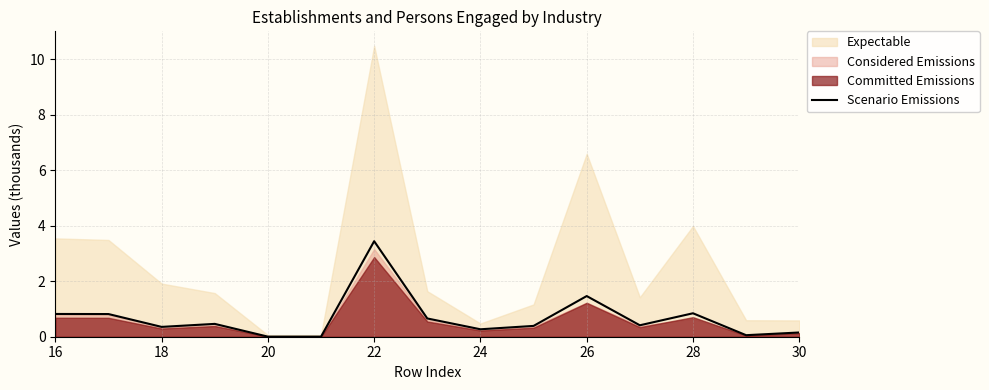

What is the difference between the maximum and minimum values?

3.4